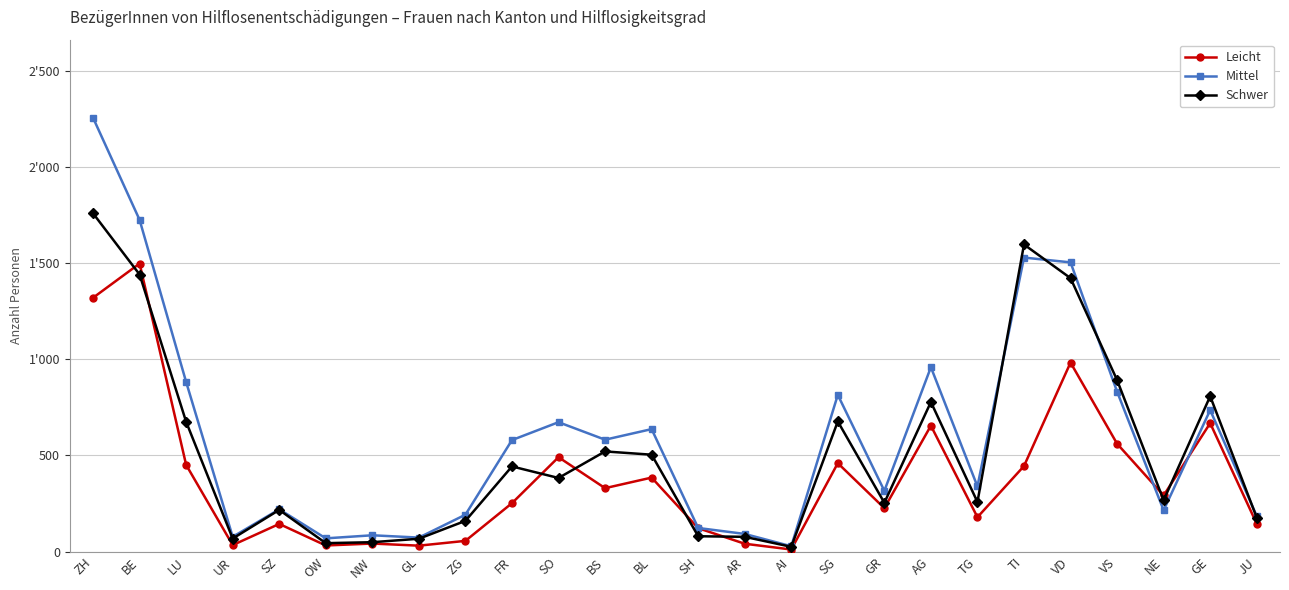

What are all the series names shown in the legend?

Leicht, Mittel, Schwer